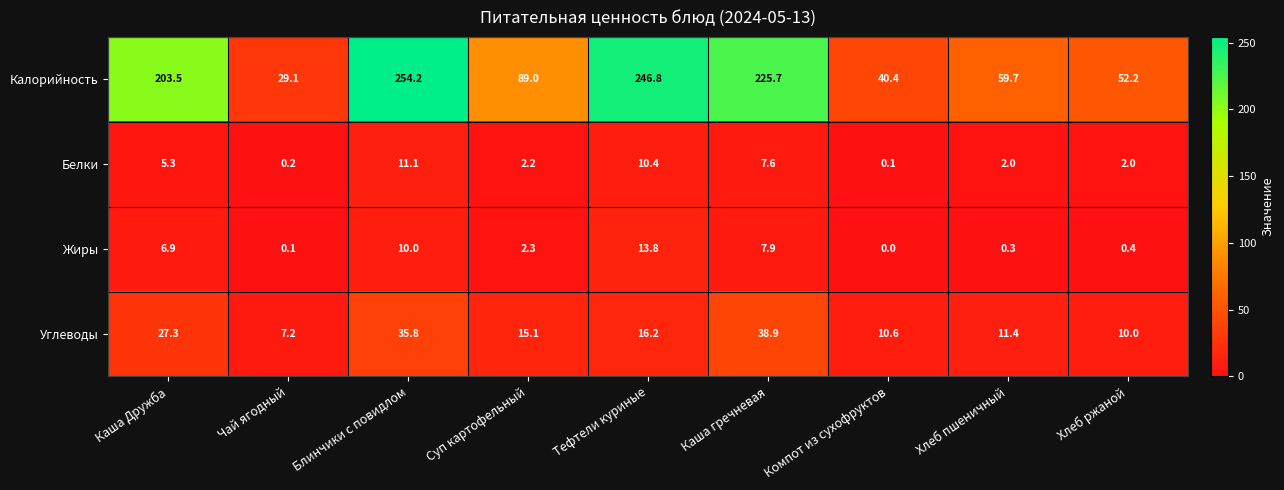

What is the maximum value shown in the chart?

254.2